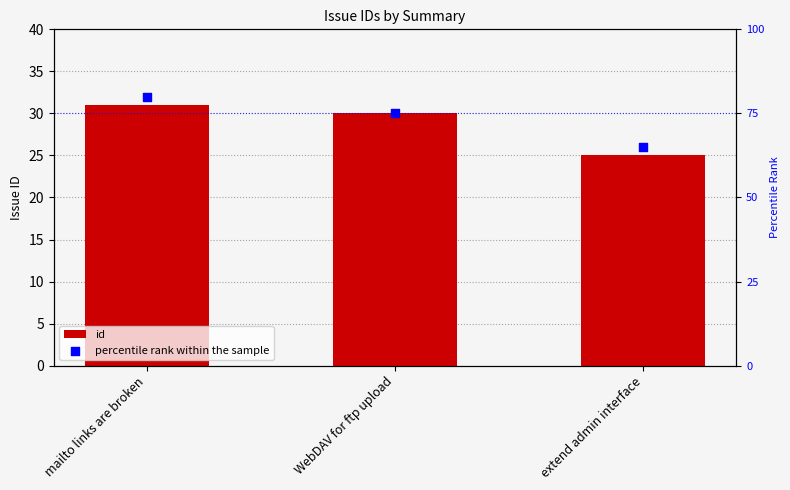

At which category is the sum across all series the highest?

mailto links are broken